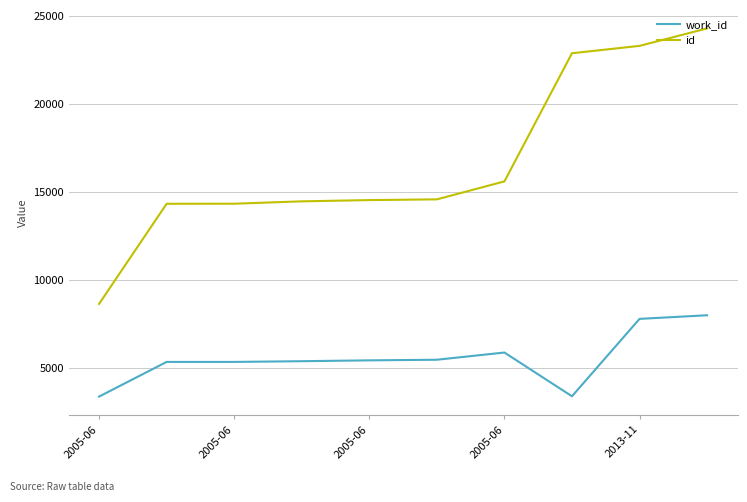

What is the maximum value shown in the chart?

24301